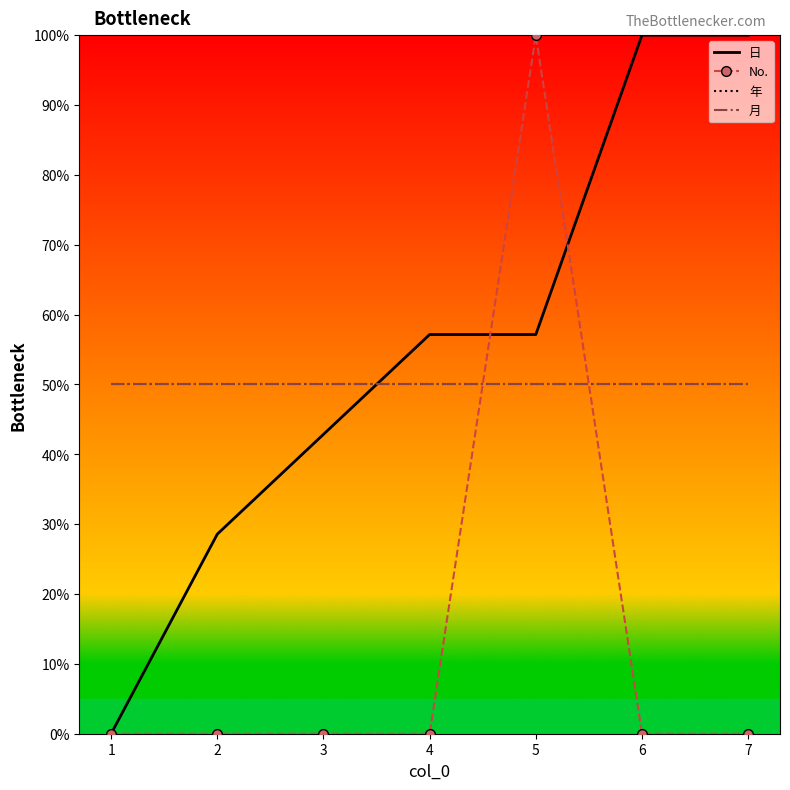

What are all the series names shown in the legend?

日, No., 年, 月